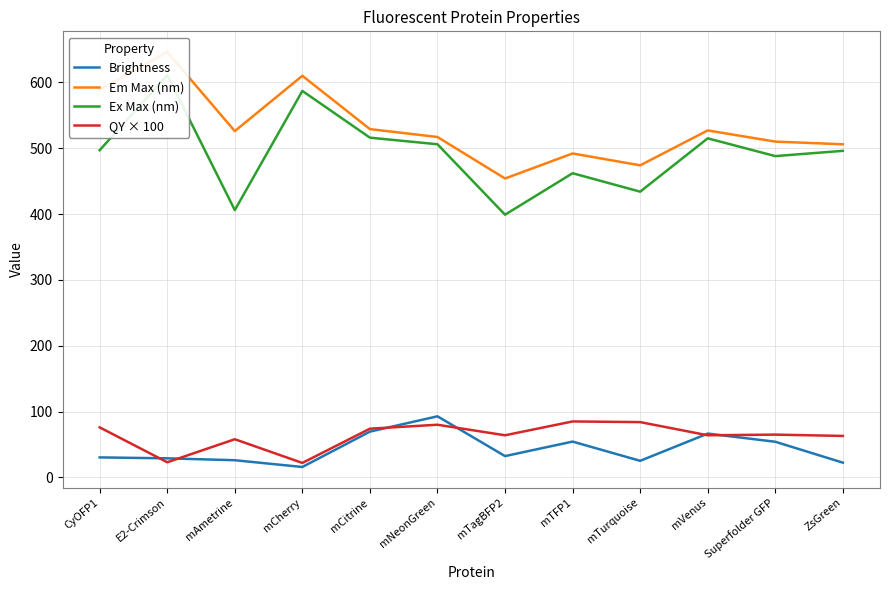

How many interior local peaks does the Ex Max (nm) series have?

4